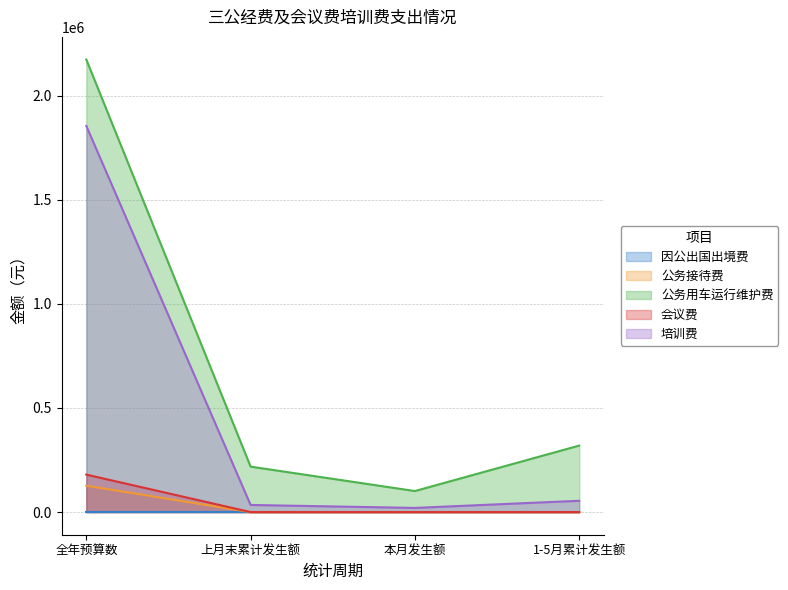

What is the value of the 公务用车运行维护费 point at the 1st from the left?

2173000.0